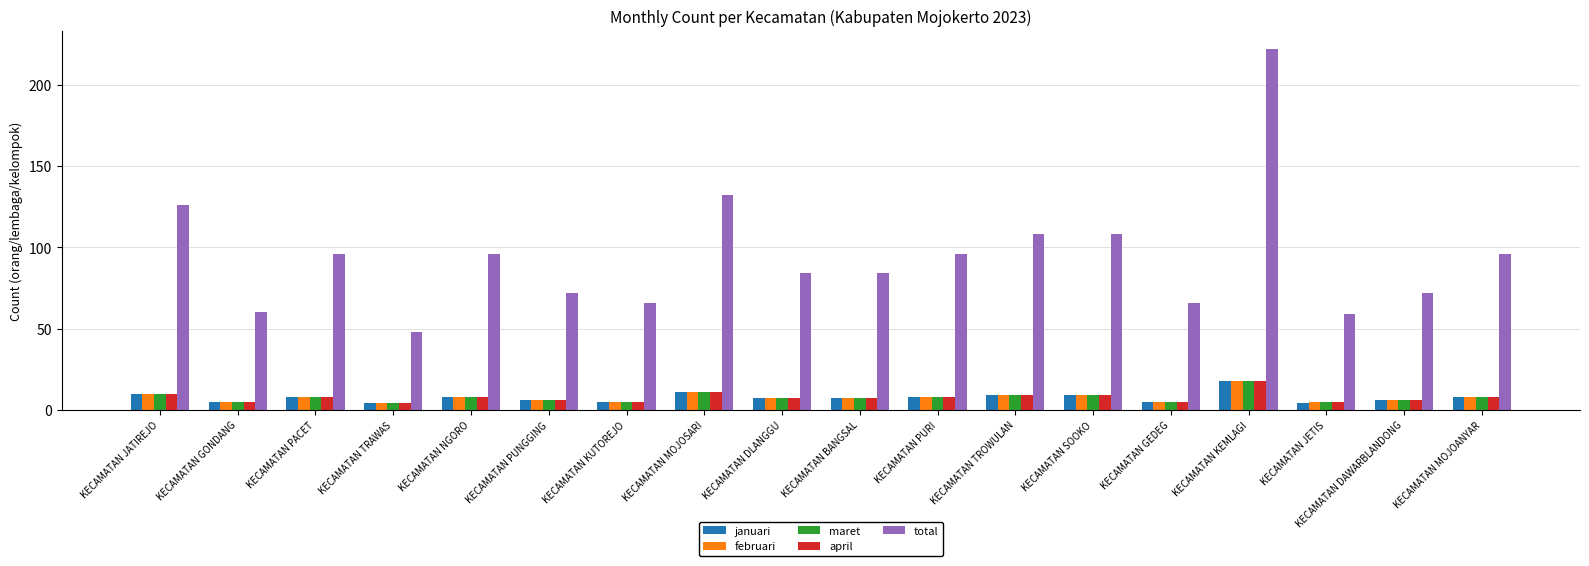

How many bars are there in each group?

5